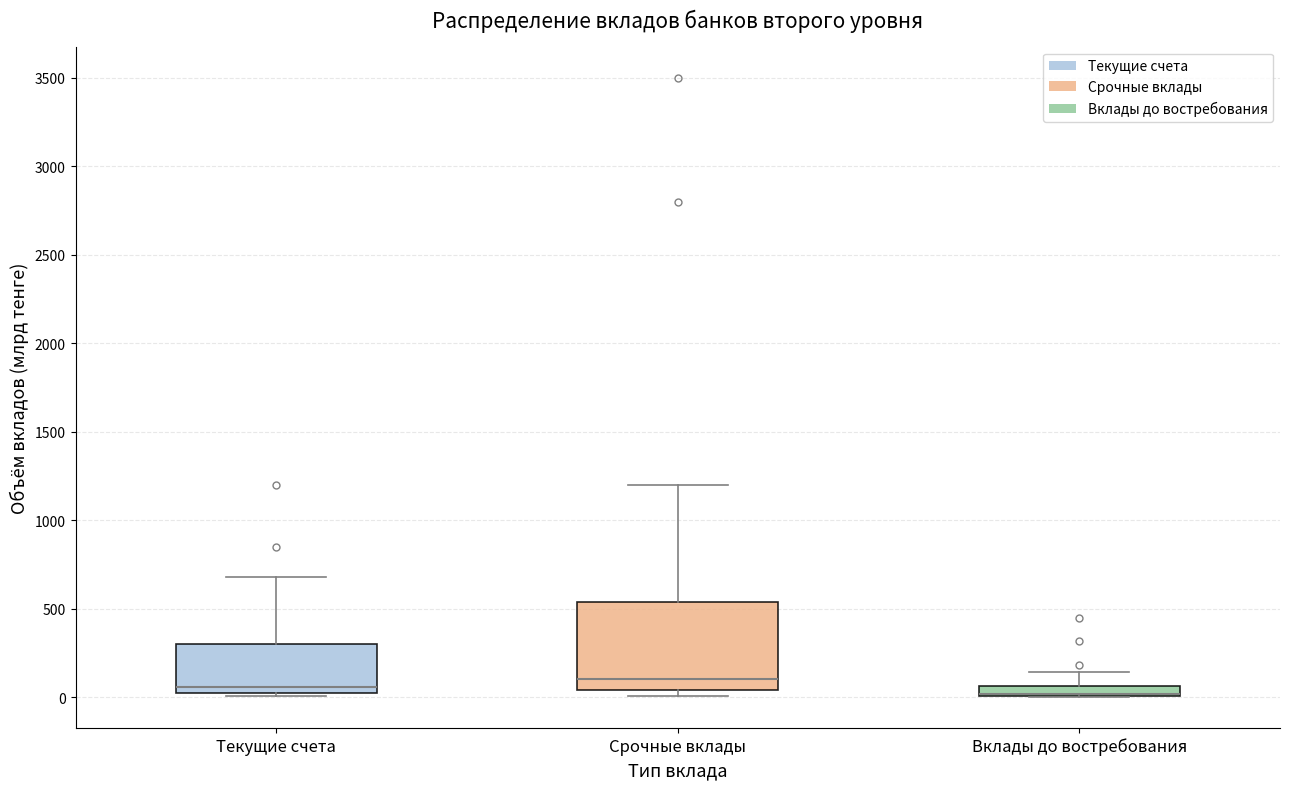

Where is the lower edge of the box for Вклады до востребования on the y-axis? The values are not printed on the chart, so give them approximately, as read against the axis.

0